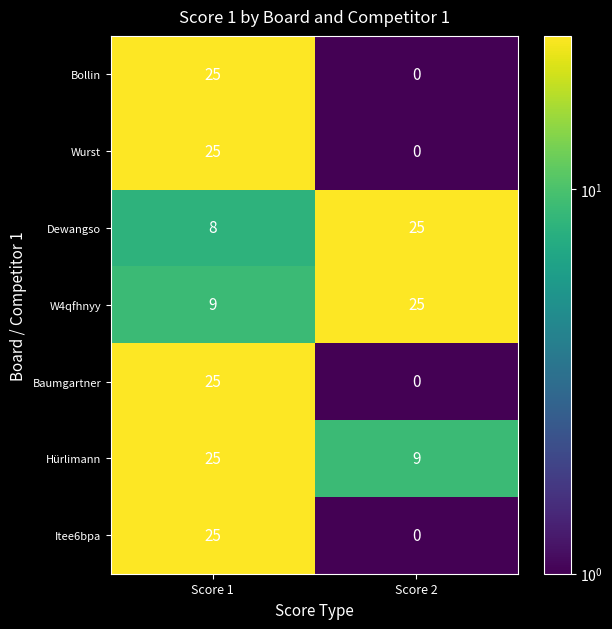

What value does the Wurst series have at Score 1, to the nearest 5?

25